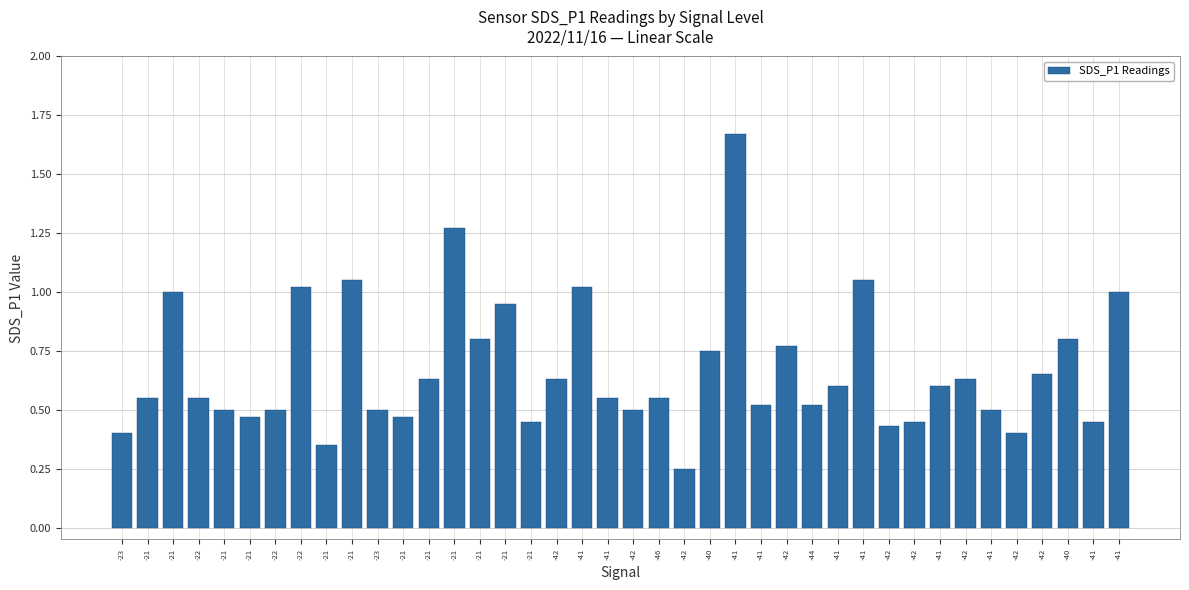

What is the maximum value shown in the chart?

1.7